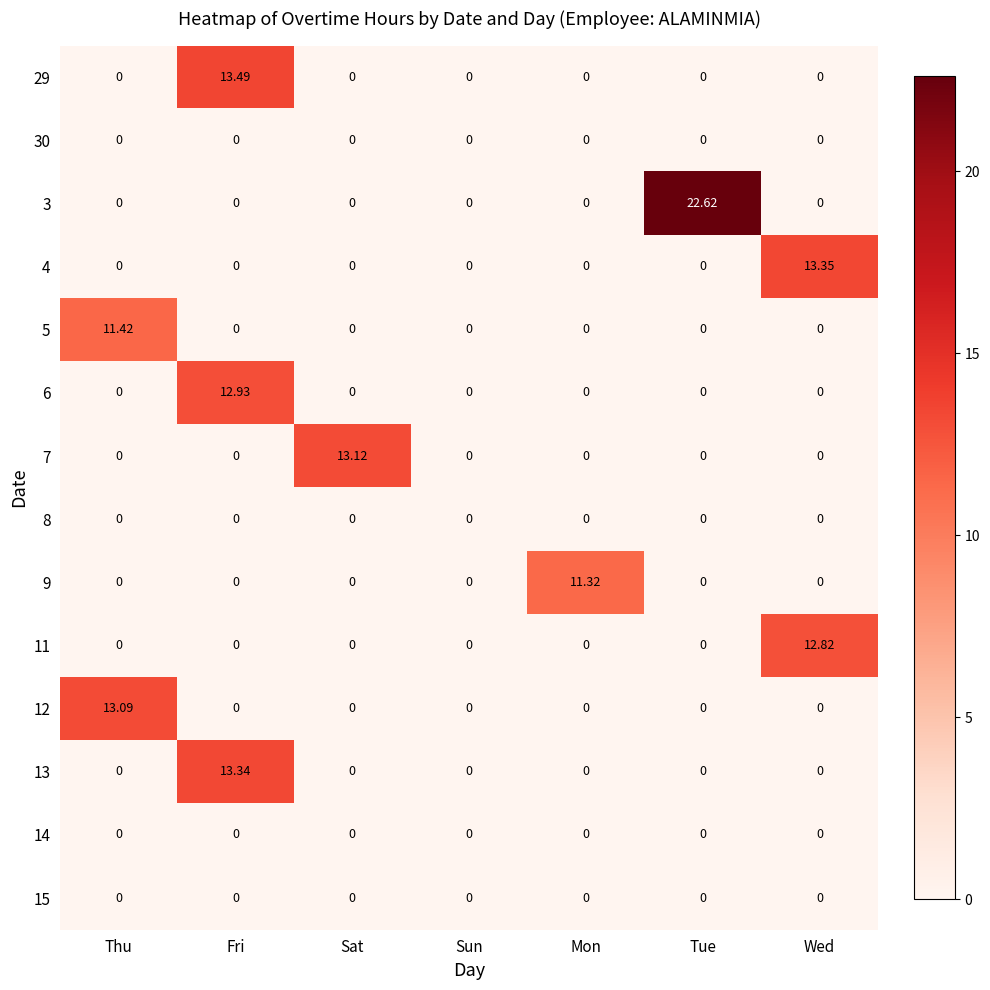

Which category has the highest value in the 13 series?

Fri